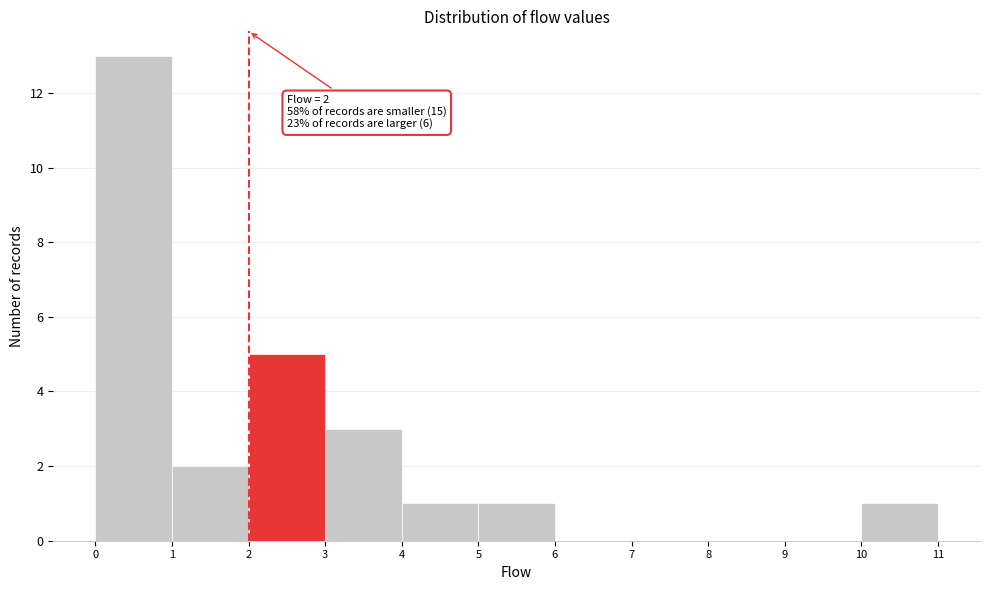

Over which range of the x-axis is the bar tallest?

0 to 1